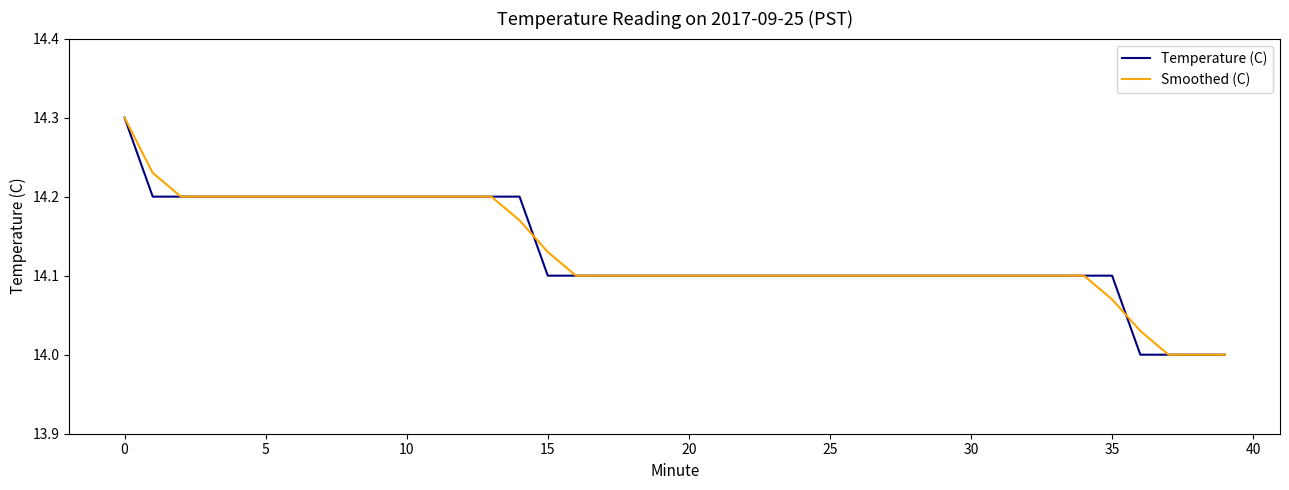

What is the maximum value shown in the chart?

14.3